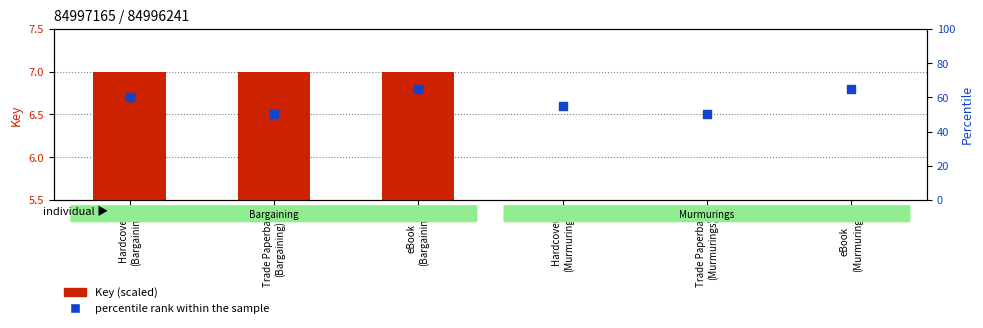

What are all the series names shown in the legend?

Key (scaled), percentile rank within the sample